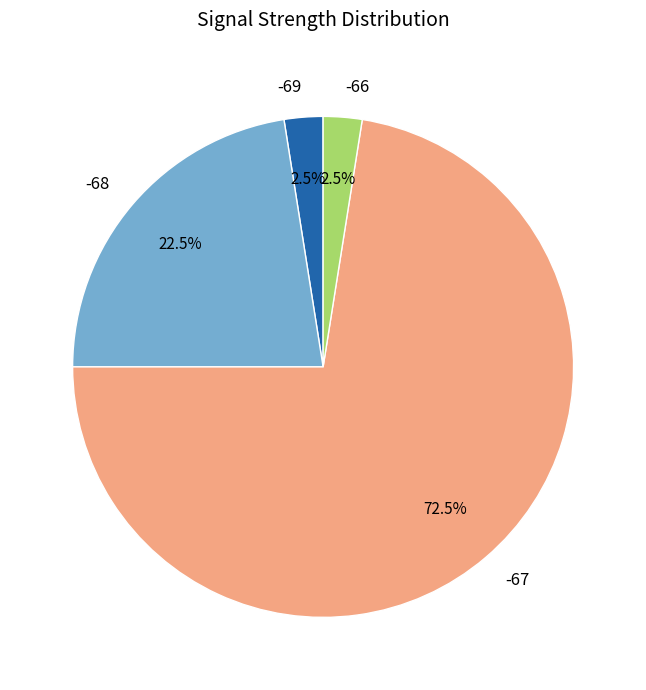

Is there any slice that represents more than half of the pie?

Yes